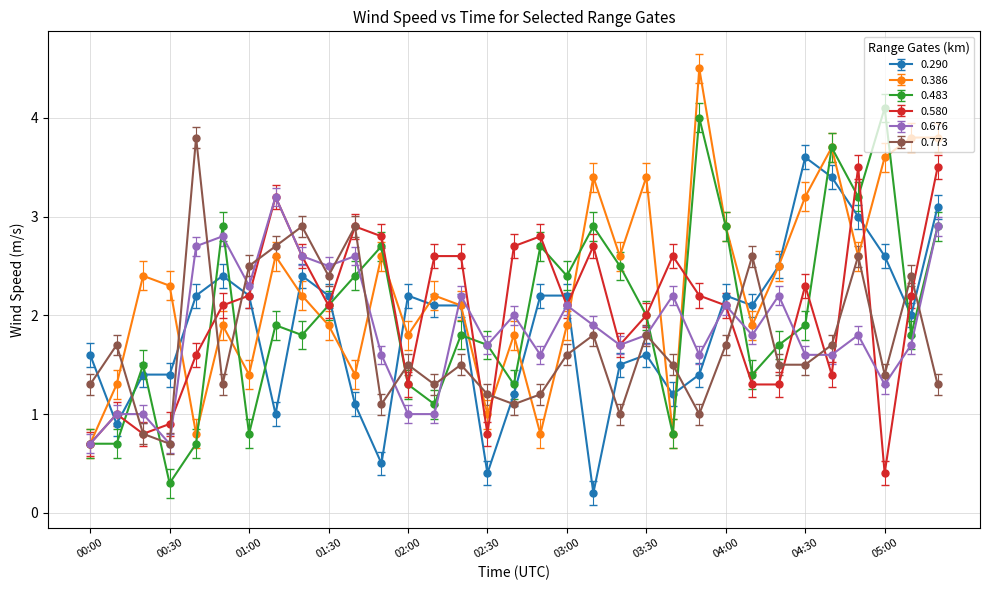

What is the value of the 0.773 point at the 1st from the left?

1.3